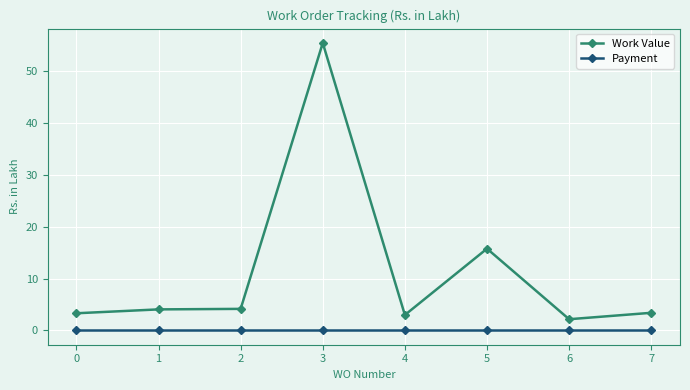

List the series in order of their peak value, lowest first.

Payment, Work Value